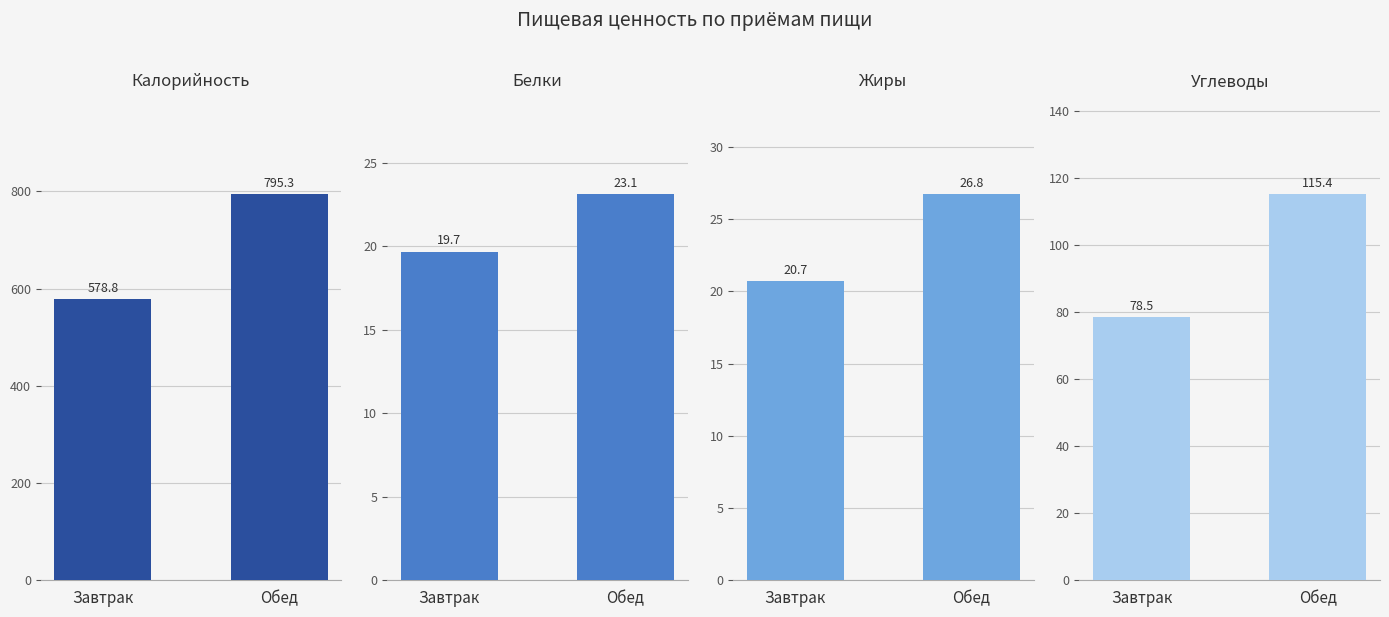

What is the value of the Углеводы bar at the 1st from the left?

78.5